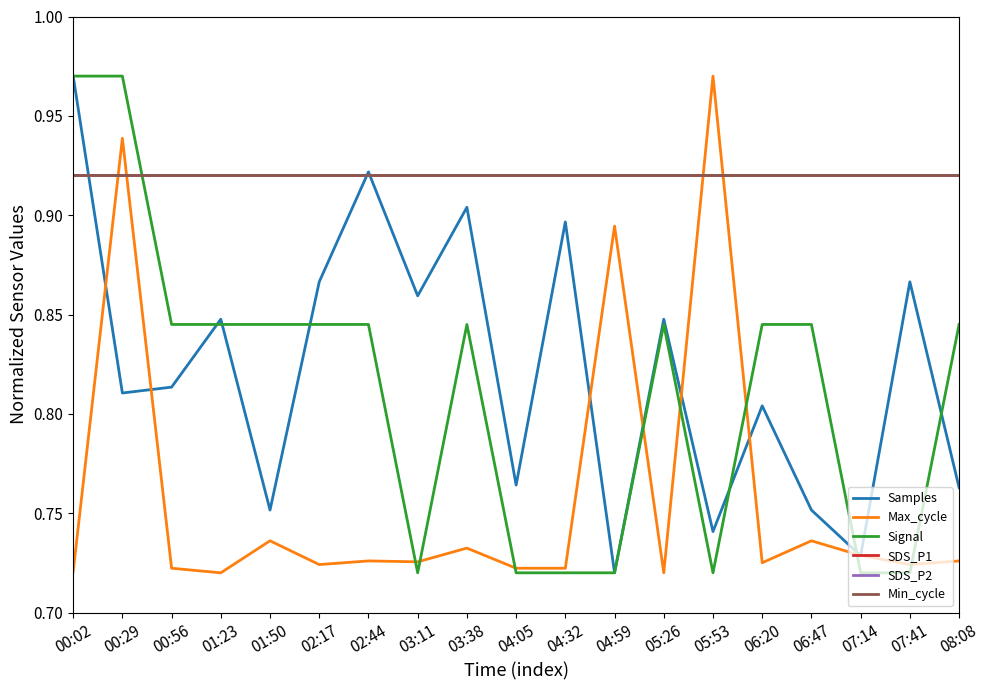

Which label corresponds to the smallest value in the chart?

04:59